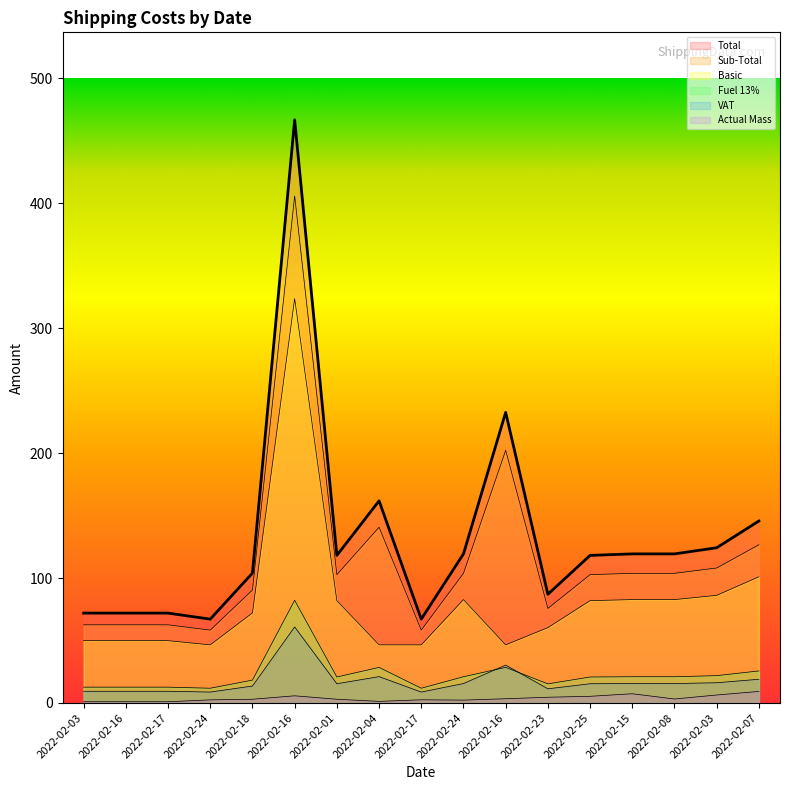

Which category has the lowest value across all series?

2022-02-03